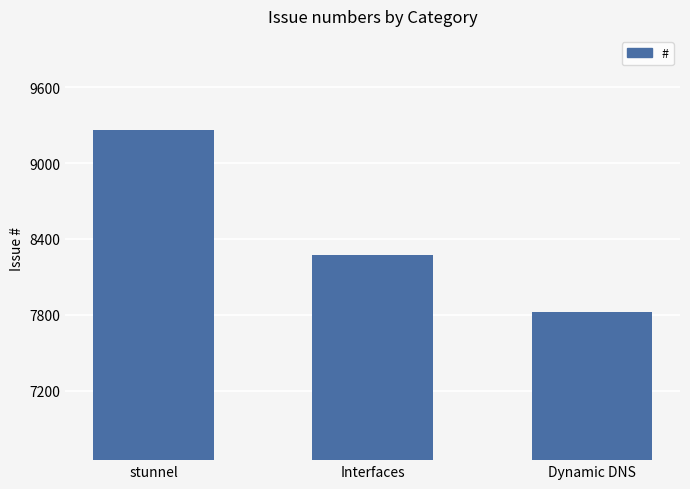

True or false: the data shows 12339 at Dynamic DNS.

False